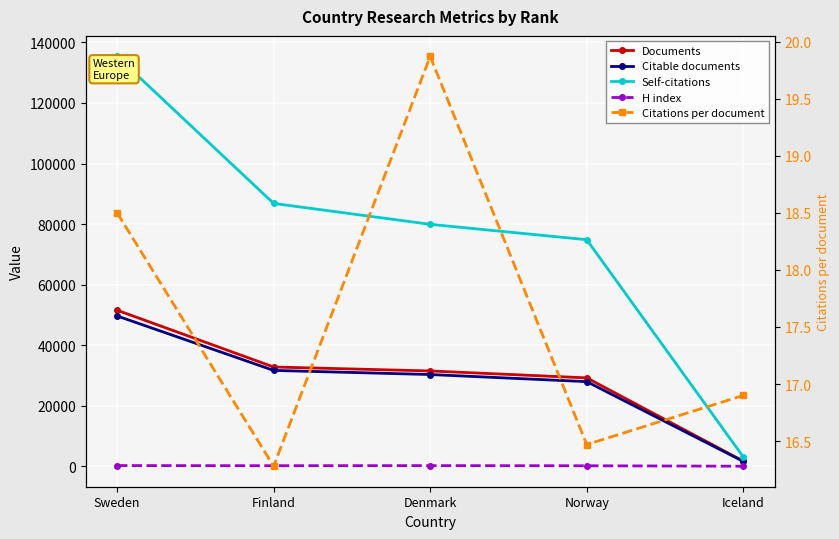

Rank the series at Finland from highest to lowest value.

Self-citations, Documents, Citable documents, H index, Citations per document